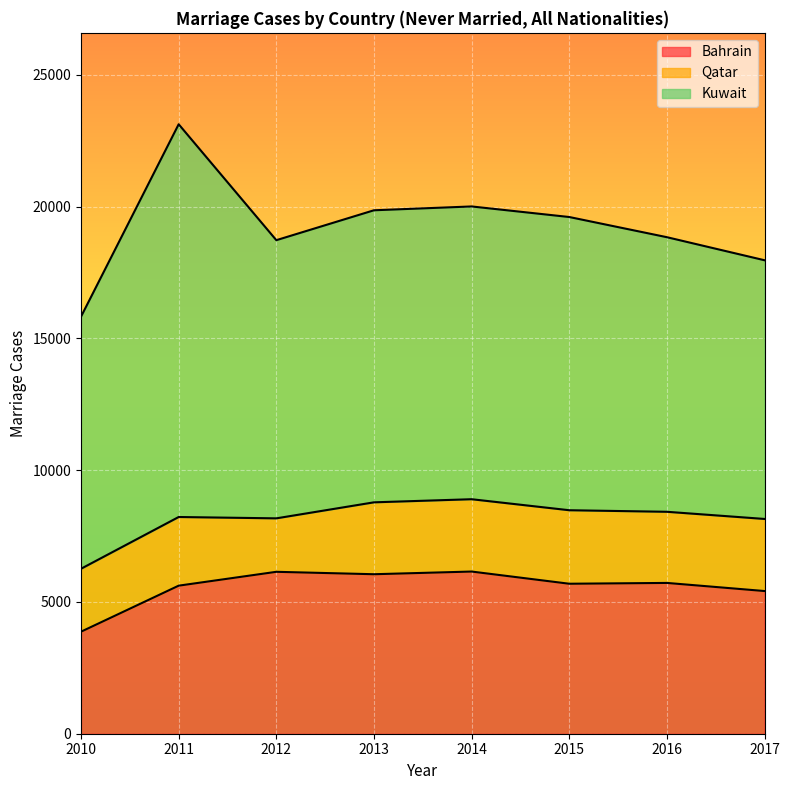

What is the difference between the Bahrain values at 2016 and 2017?

308